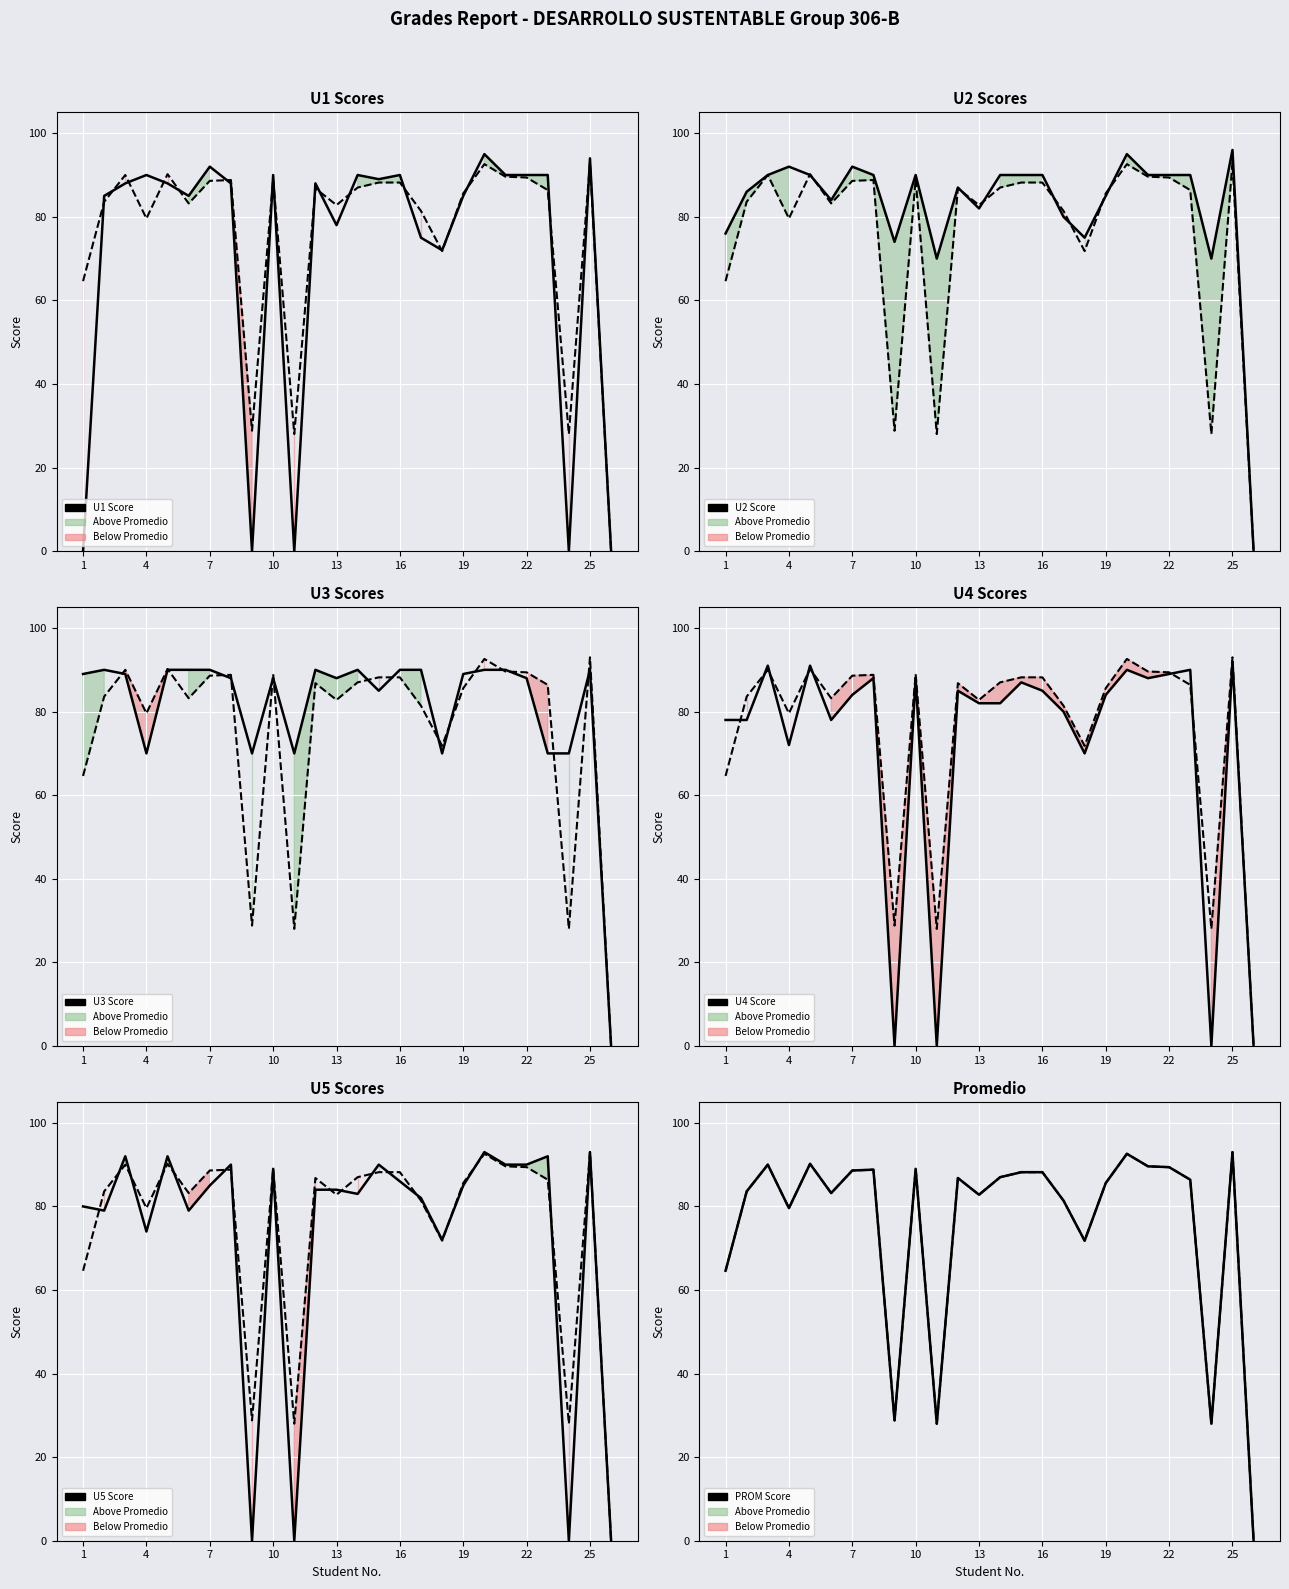

Where does the PROM series first go above 86?

3